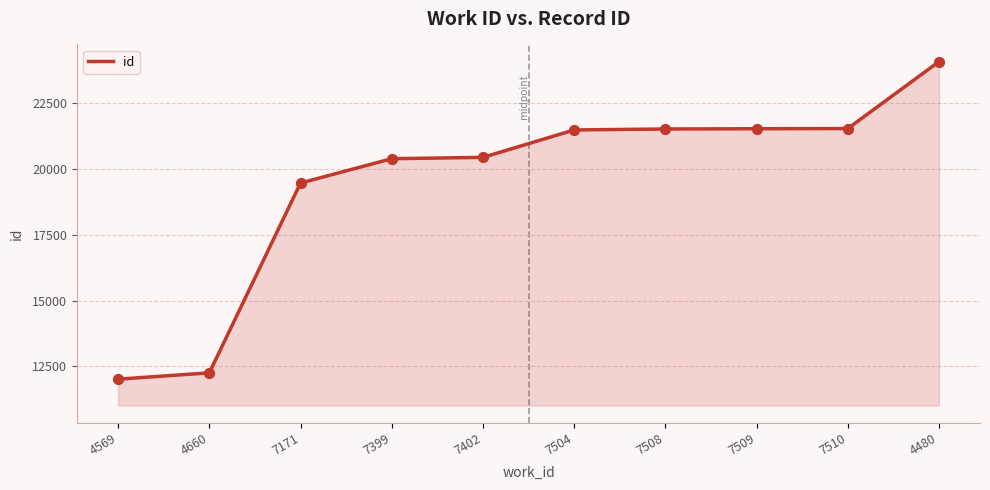

What is the ratio of the value at 7171 to the value at 7510?

0.9